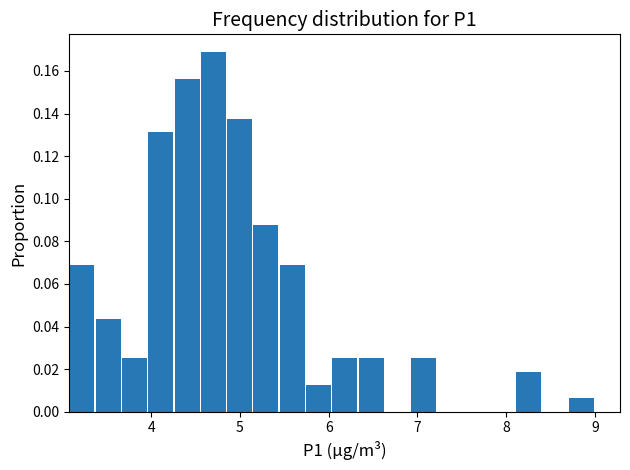

Around what value on the x-axis is the tallest bar? Give the approximate position of its centre, as read against the axis.

4.7